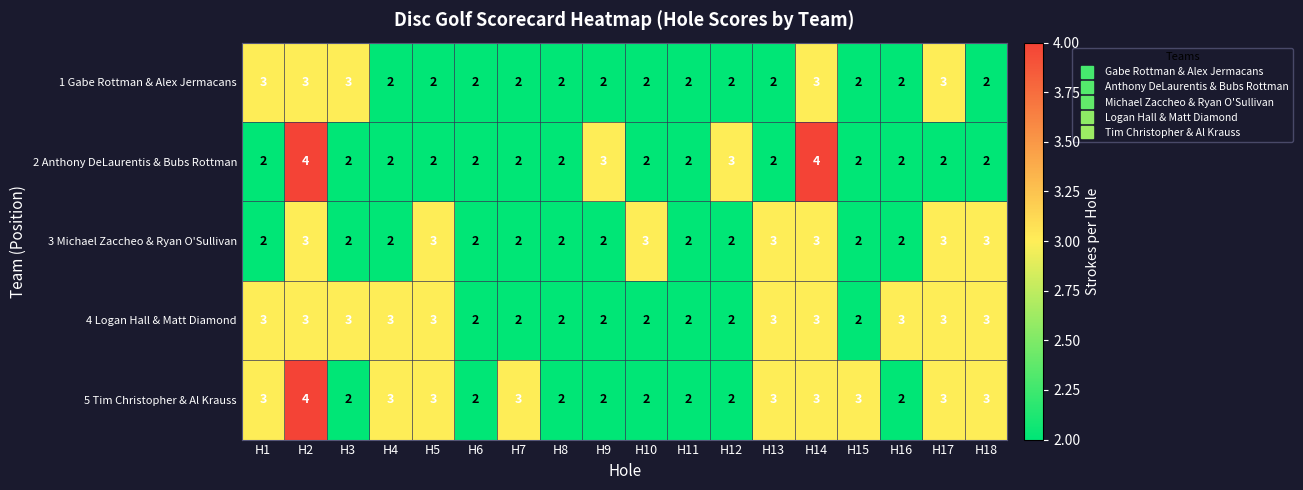

What is the sum of all 1 Gabe Rottman & Alex Jermacans values?

41